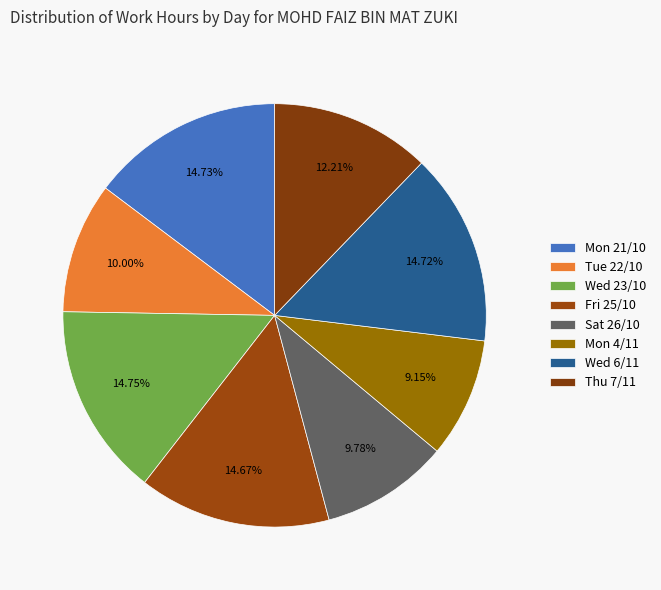

Does any single category account for the majority?

No